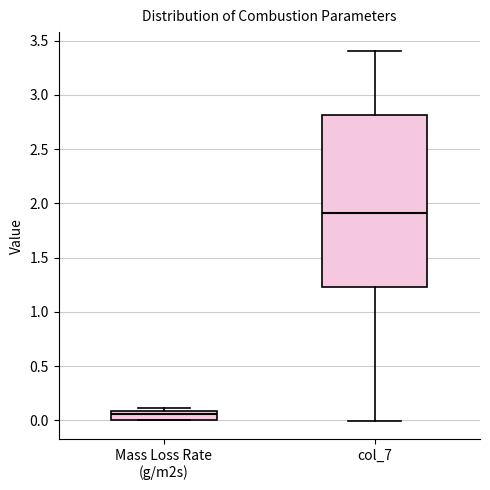

Where does the median line of the box for col_7 sit on the y-axis? The values are not printed on the chart, so give them approximately, as read against the axis.

1.90